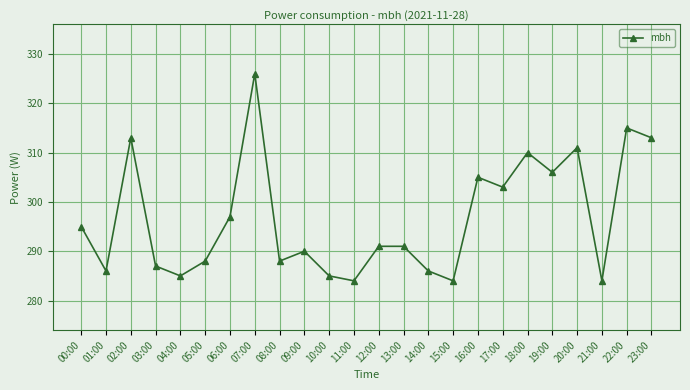

At which category does the data reach its first local valley?

01:00